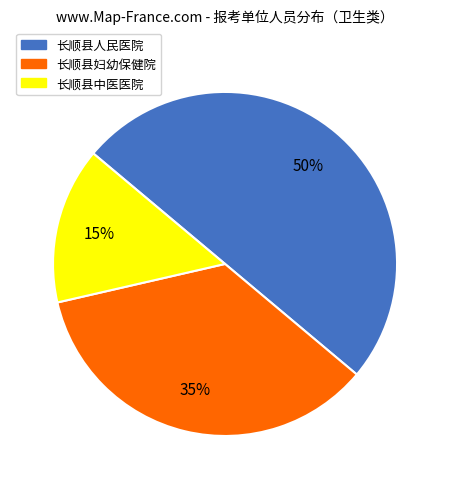

What is the ratio of the value at 长顺县人民医院 to the value at 长顺县妇幼保健院?

1.4